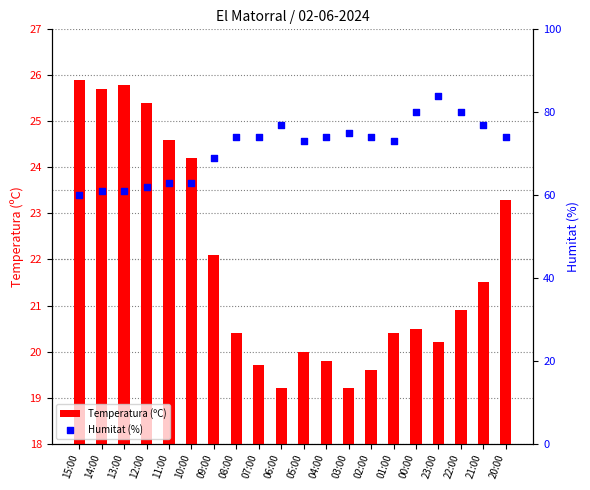

Which series has the largest Y range (max minus min)?

Humitat (%)